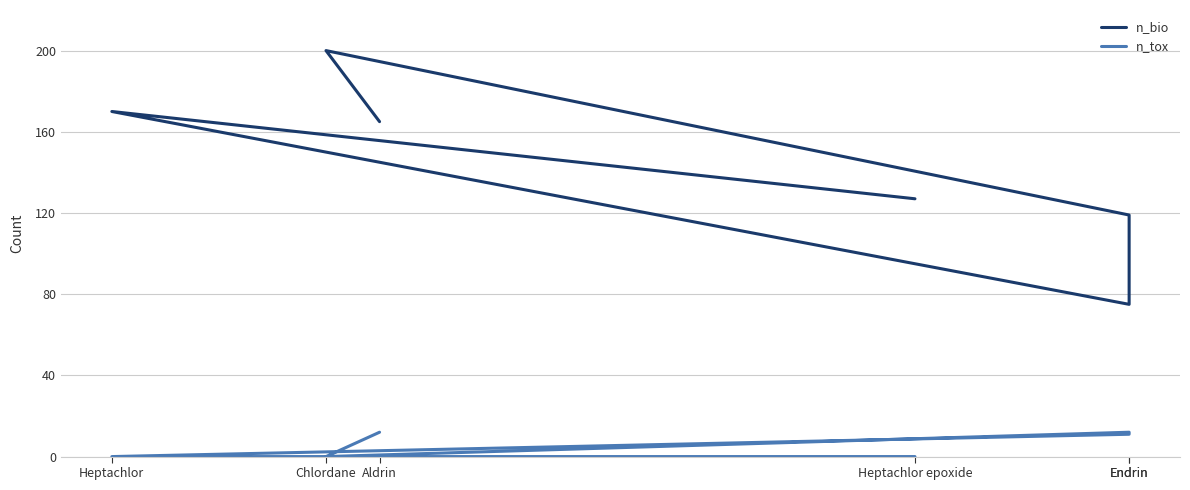

Rank the series by their maximum value, from lowest to highest.

n_tox, n_bio